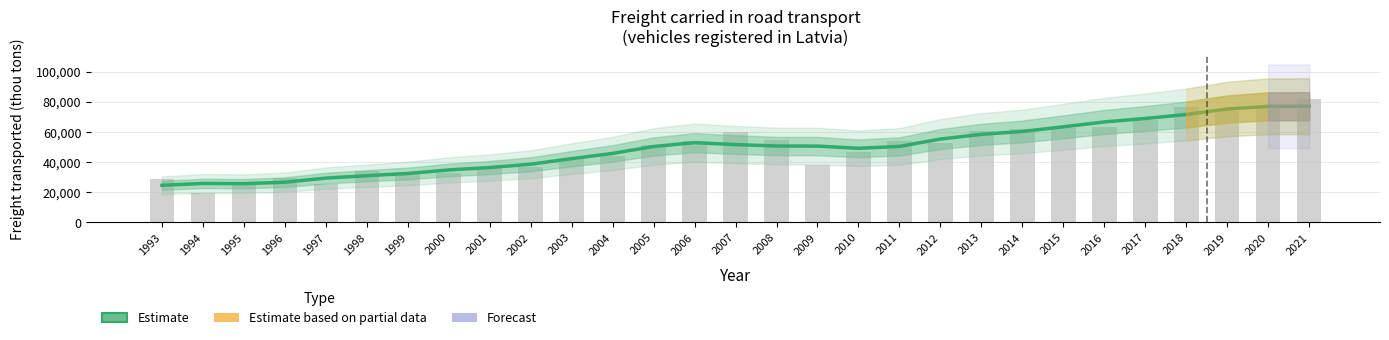

How many values exceed 51525?

14